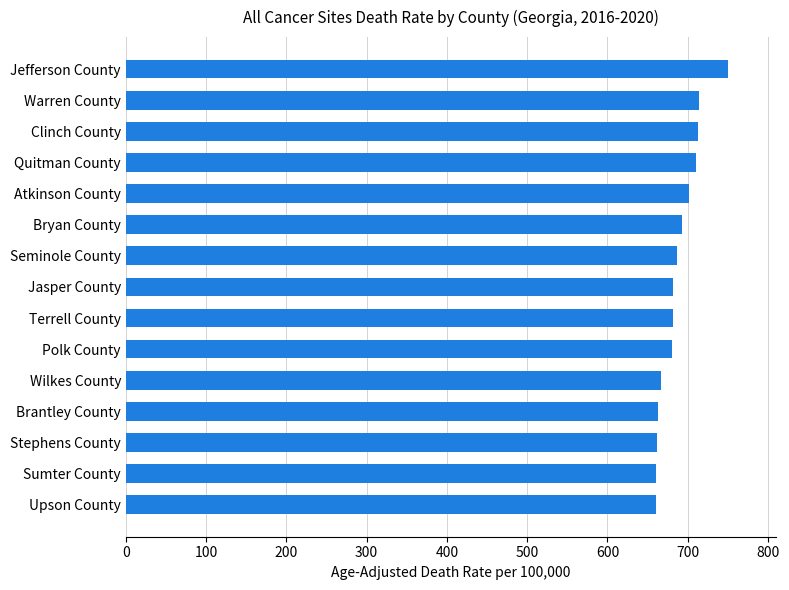

What is the approximate value at Terrell County?

681.4